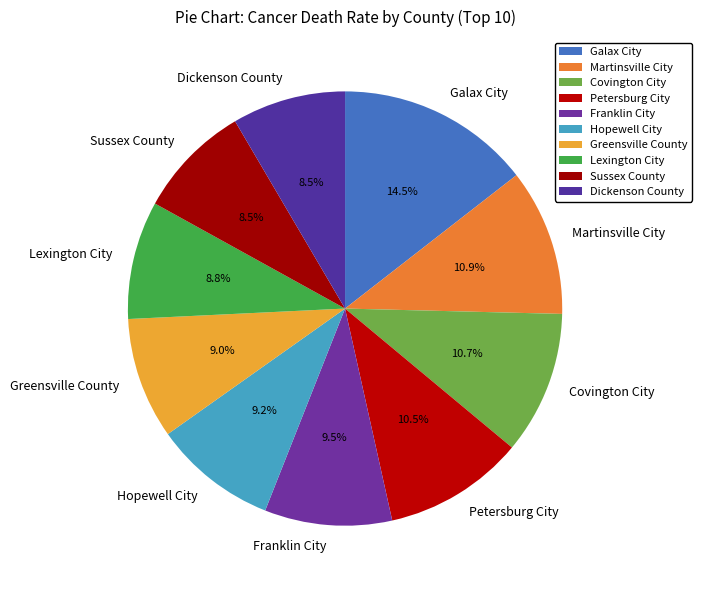

What percentage do Covington City and Greensville County together represent?

19.7%